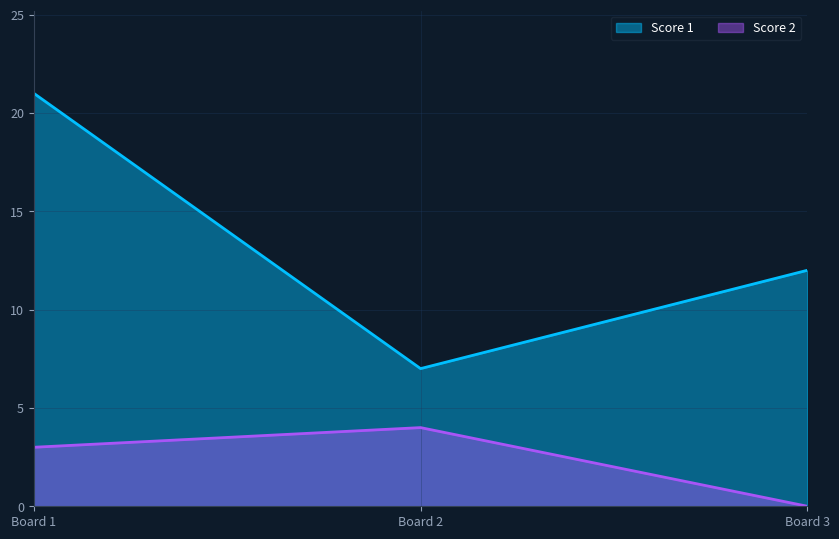

Reading left to right, transcribe all the data shown in this chart.

Score 1: 21	7	12
Score 2: 3	4	0